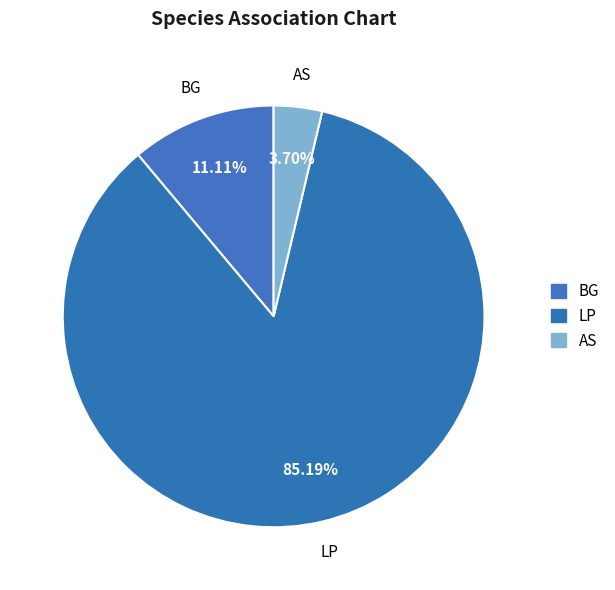

To the nearest percent, what is the average slice percentage?

33%